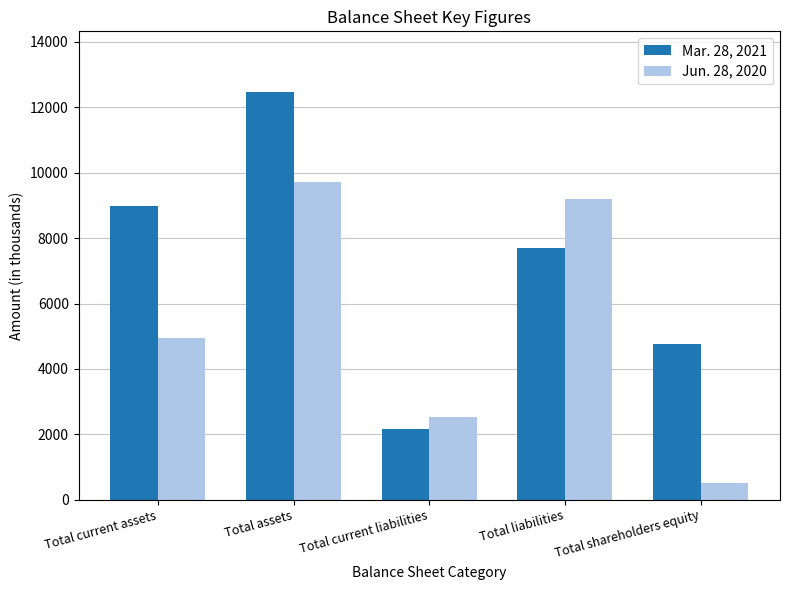

What is the approximate value of Mar. 28, 2021 at Total assets, to the nearest 50?

12450